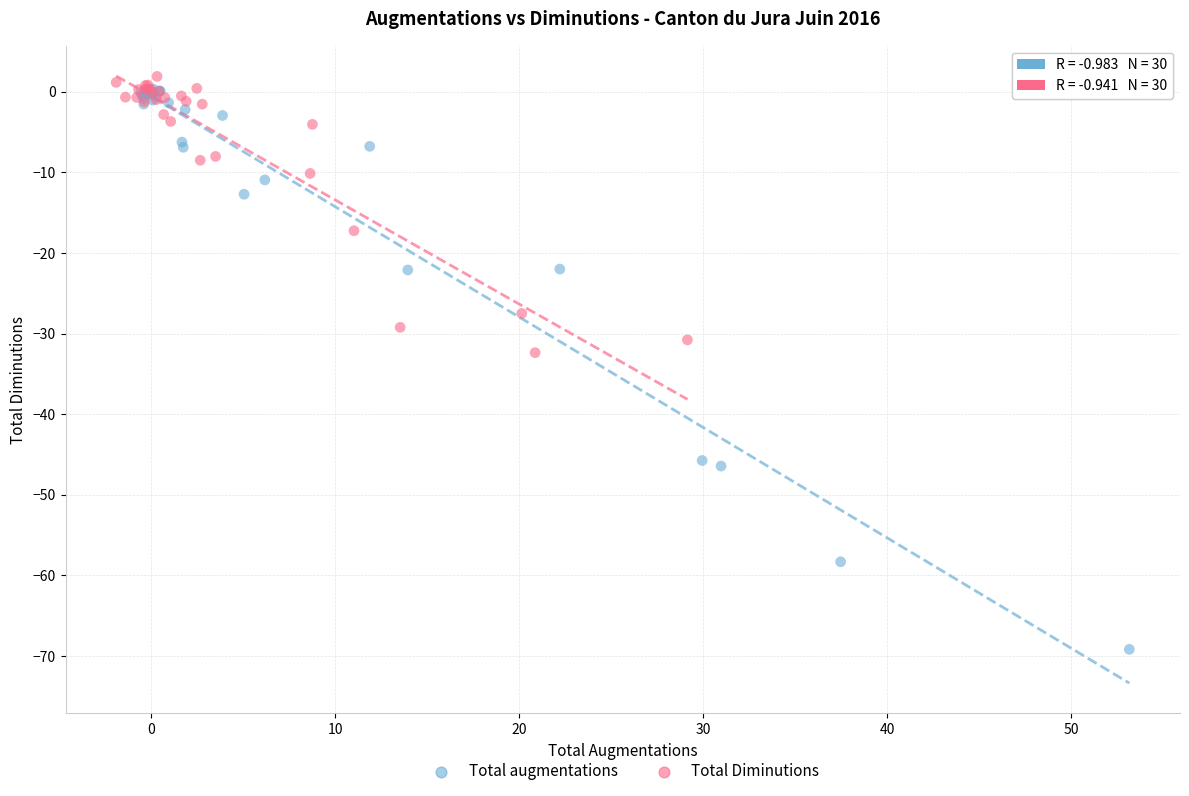

What are all the series names shown in the legend?

Total augmentations, Total Diminutions